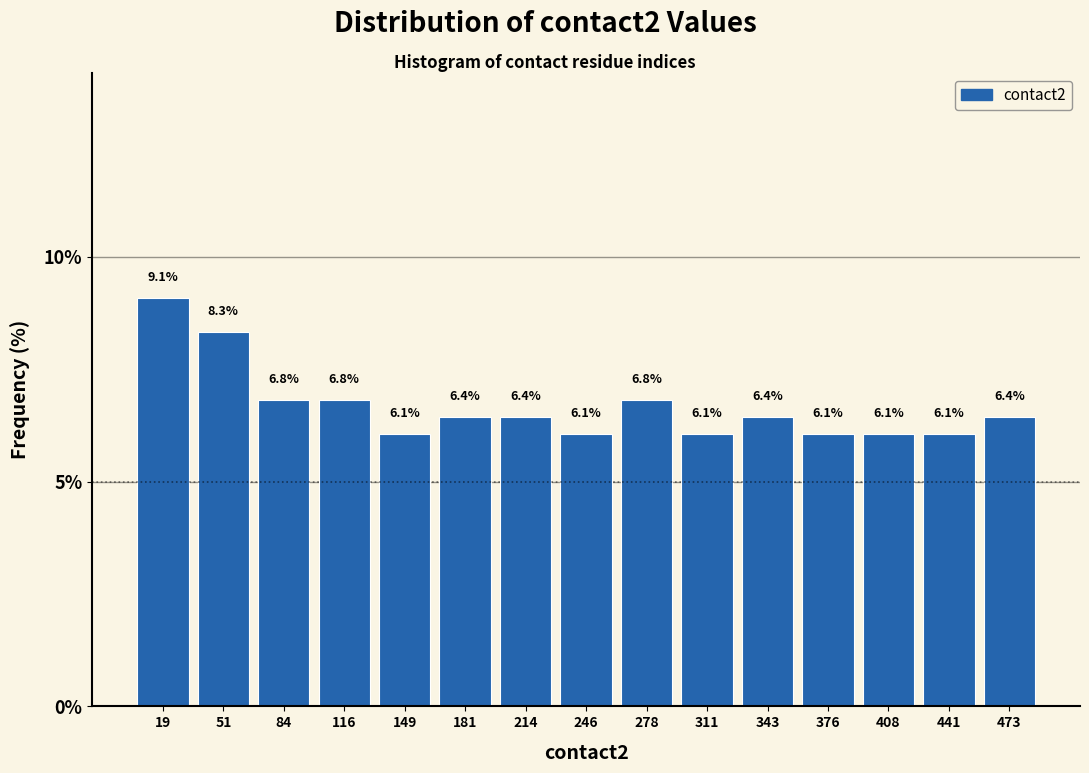

What is the height of the bar covering 165 to 200 on the x-axis? The bar edges are not printed on the chart, so give them approximately, as read against the axis.

6.4